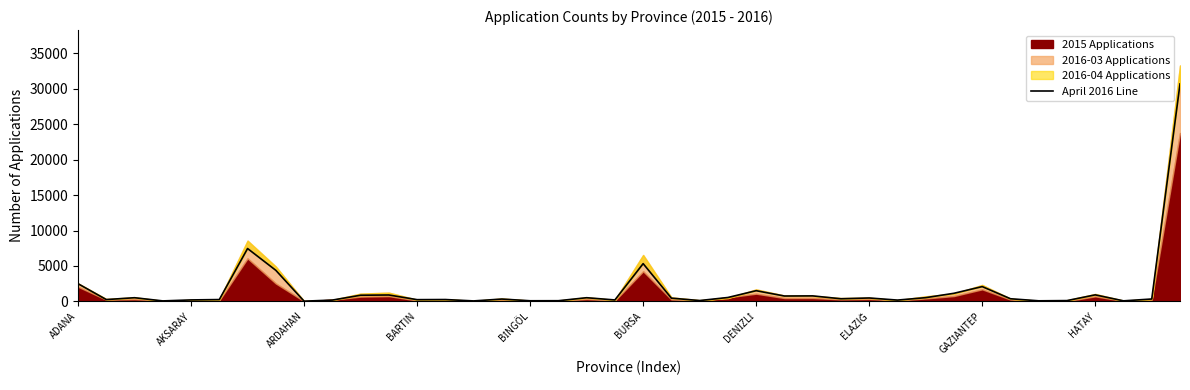

What is the sum of the values at 21 and ADANA?

2947